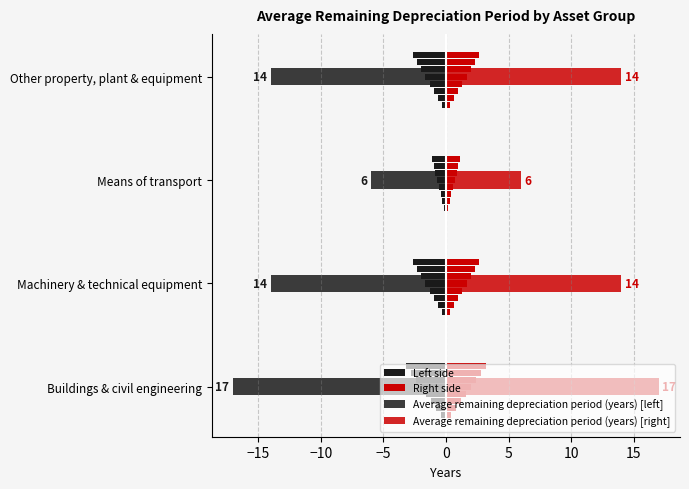

Rank the series at Machinery & technical equipment from lowest to highest value.

Average remaining depreciation period (years) [left], Average remaining depreciation period (years) [right]